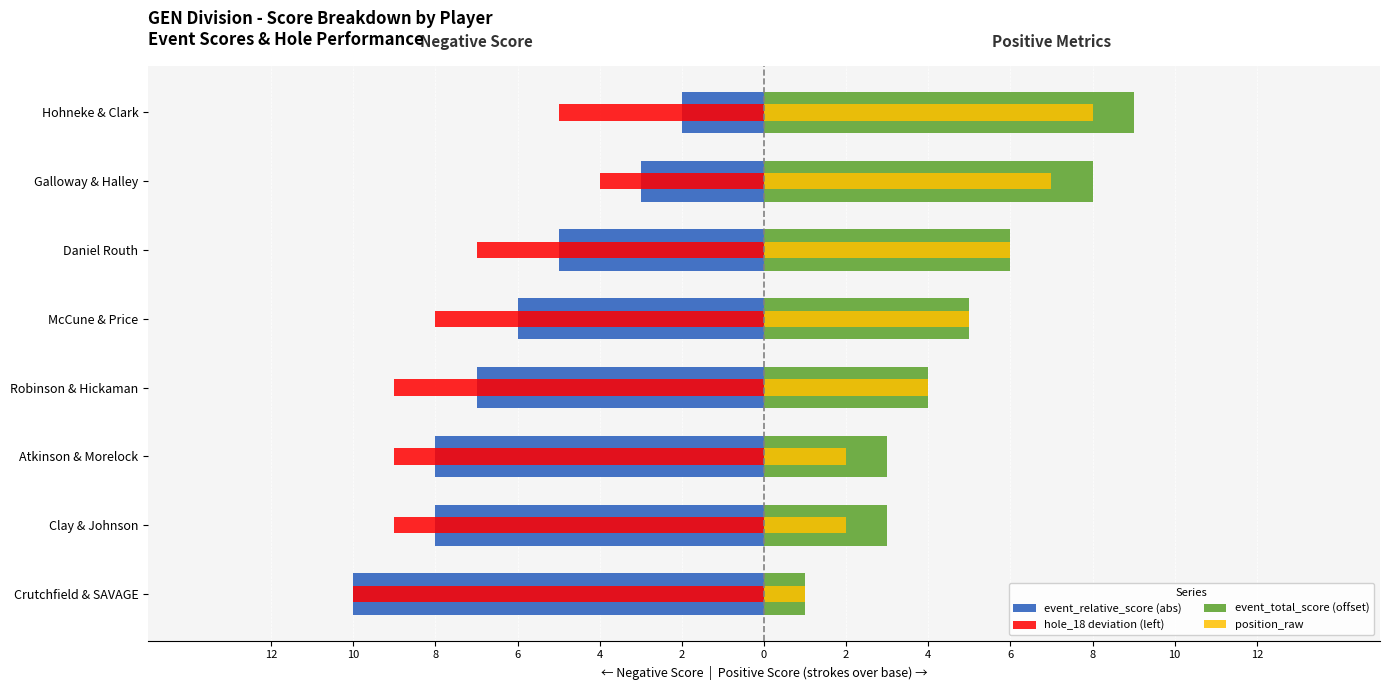

What is the spread (max minus min) of values at Clay & Johnson?

12